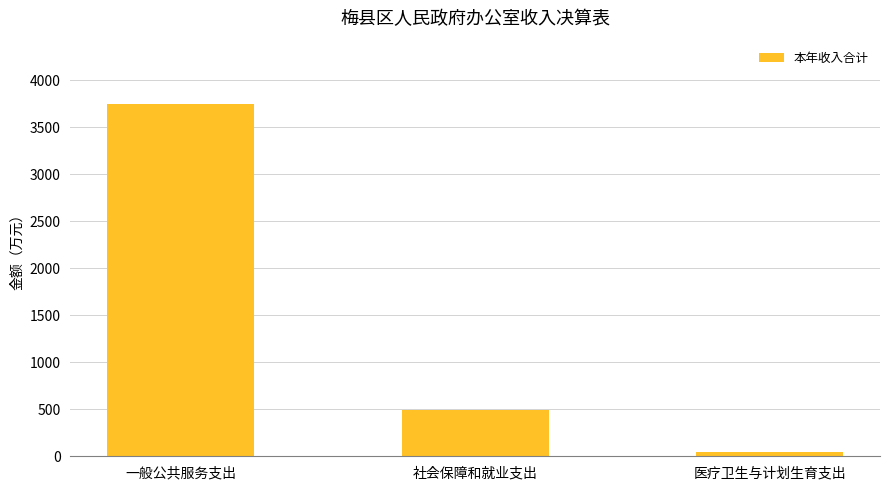

Does the chart contain stacked bars?

No